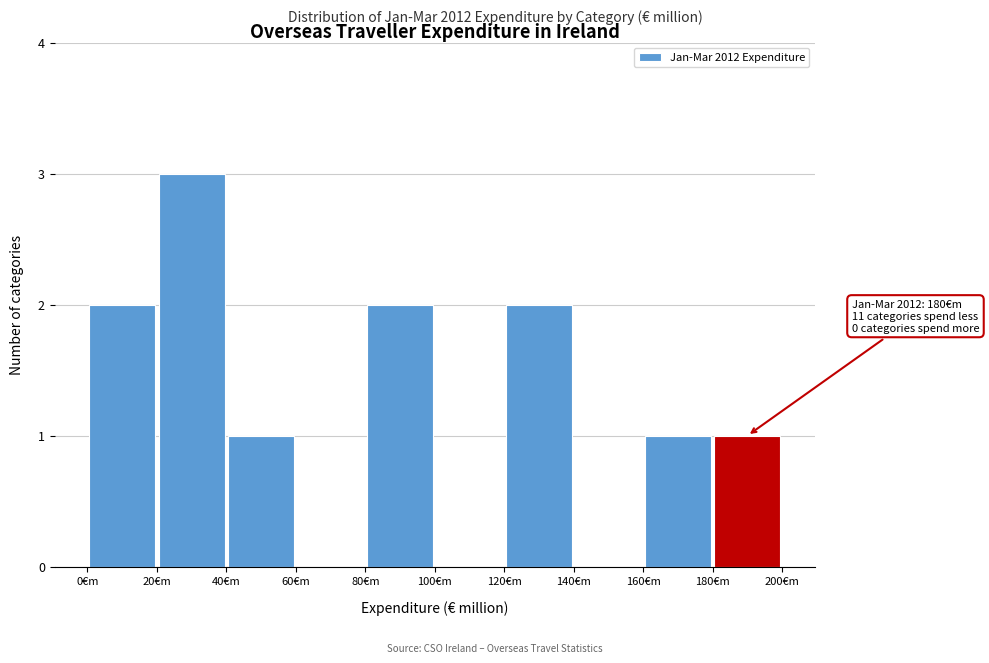

Which range on the x-axis has the tallest bar?

20 to 40